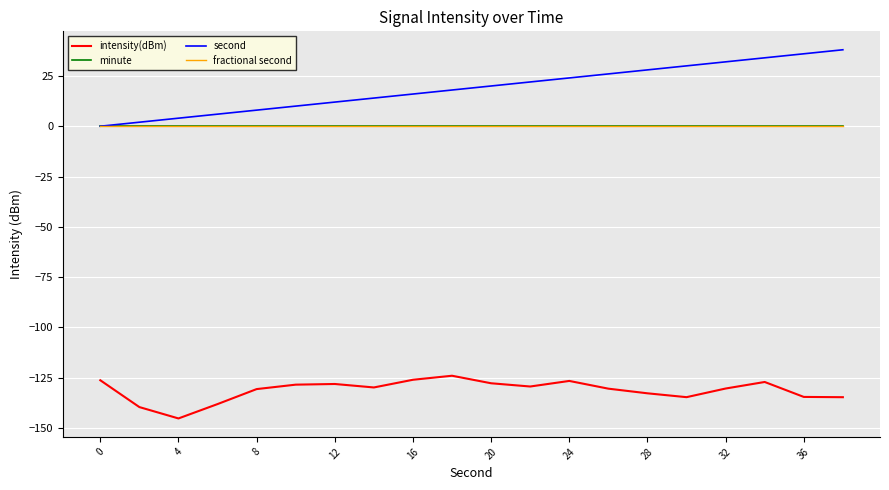

True or false: minute and intensity(dBm) intersect in this chart.

False